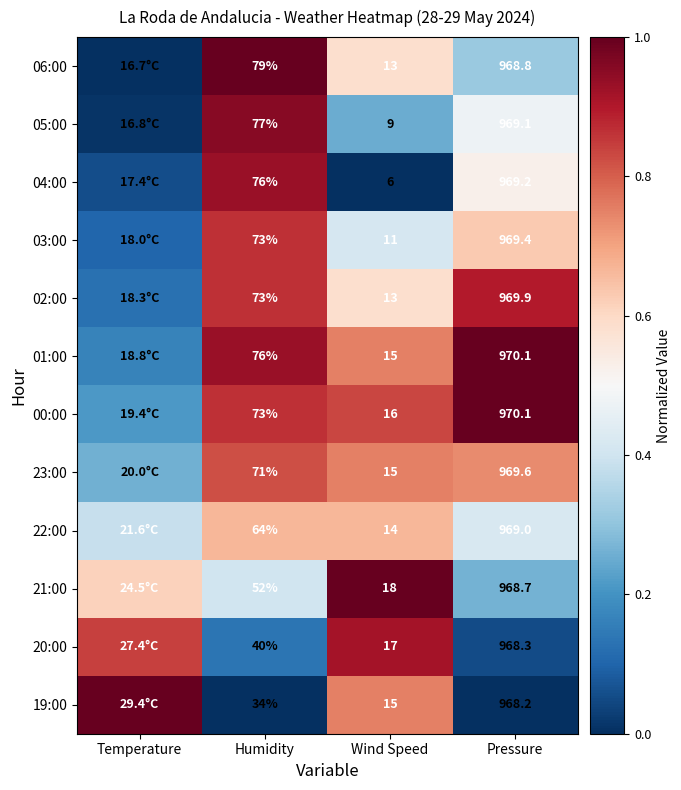

Rank the series by their maximum value, from lowest to highest.

22:00, 23:00, 03:00, 02:00, 20:00, 04:00, 05:00, 06:00, 01:00, 00:00, 21:00, 19:00